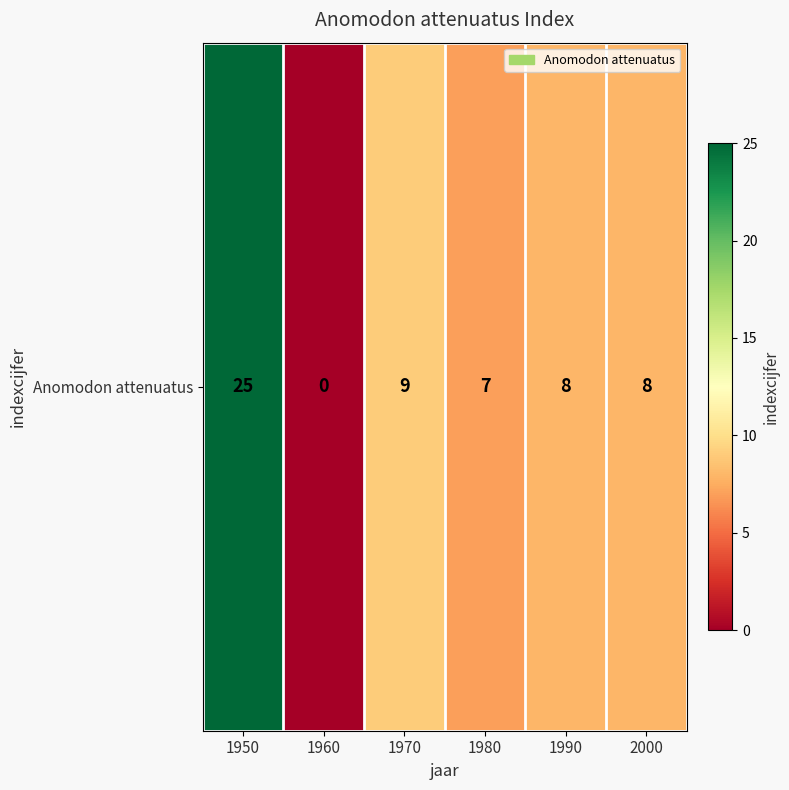

Where is the data nearest to the value 12?

1970